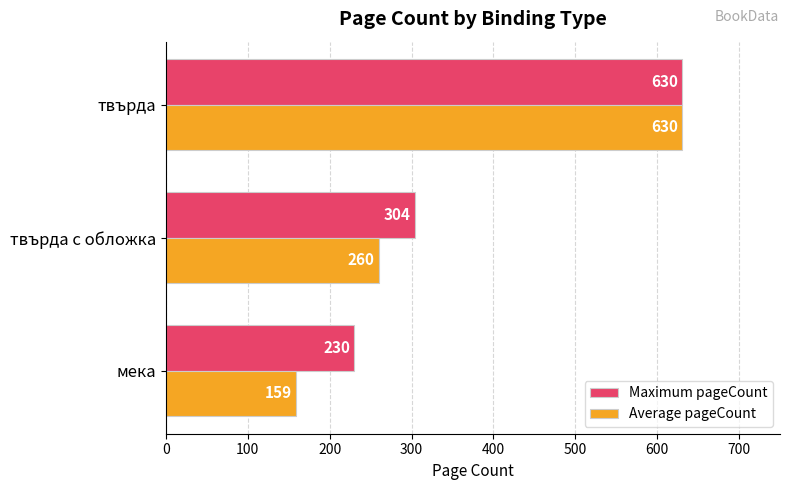

At which category is the sum across all series the highest?

твърда